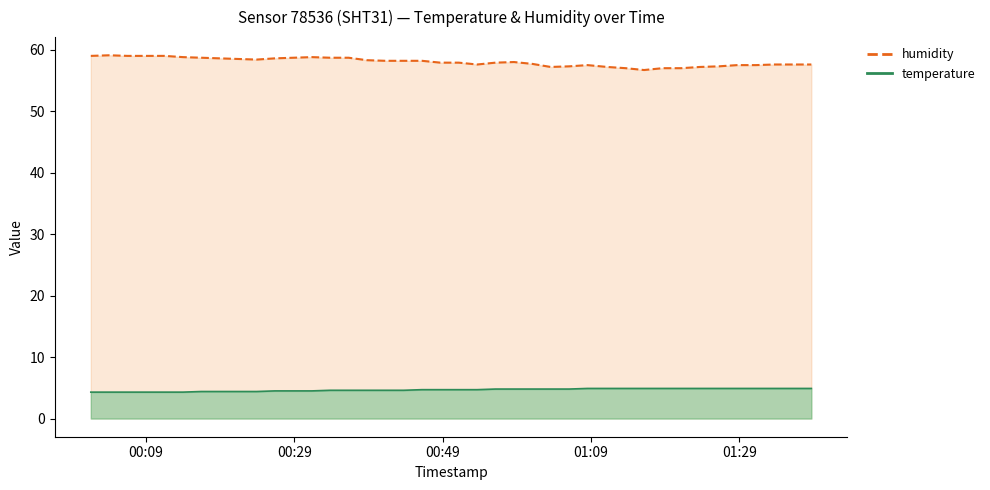

At which category is the sum across all series the highest?

2023-02-28T00:04:03